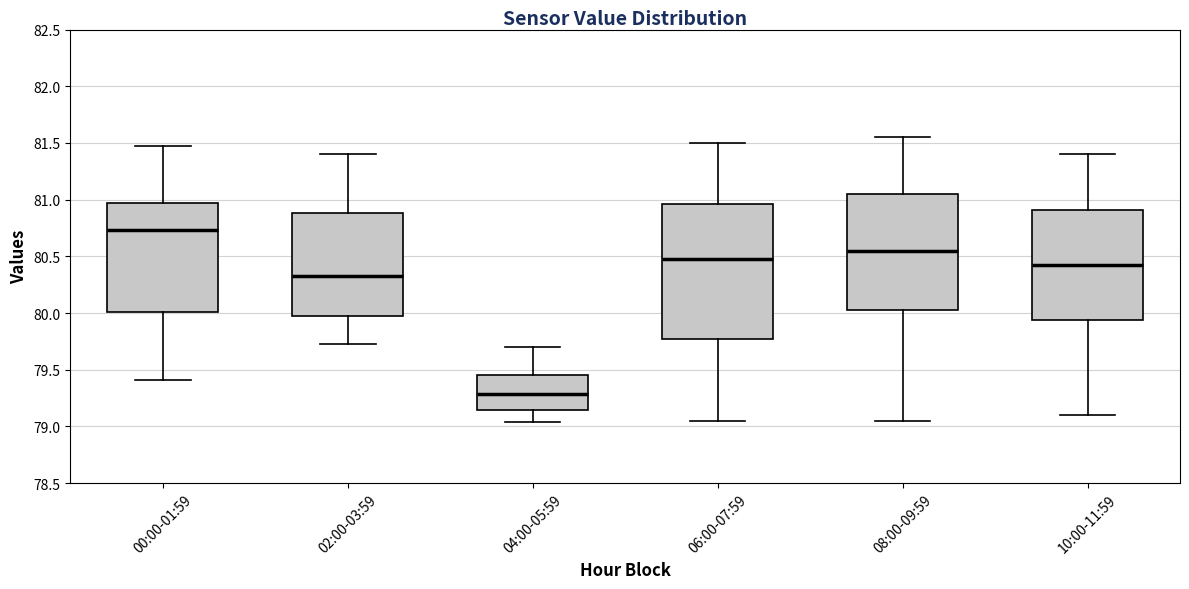

Which box's median line is the highest?

00:00-01:59